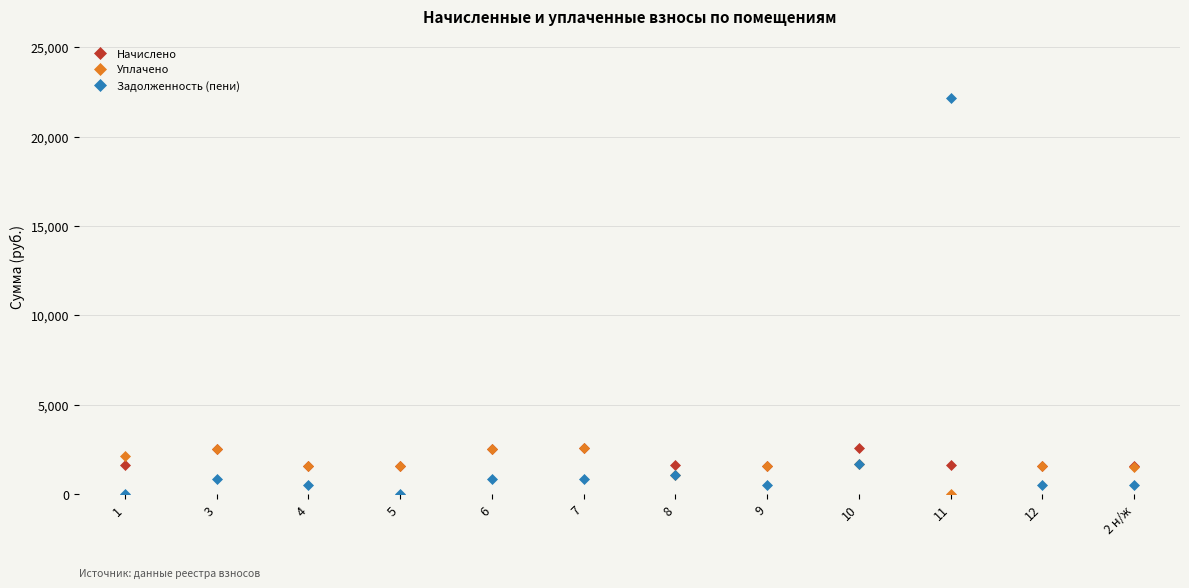

Where do Начислено and Задолженность (пени) first cross each other?

10 and 11